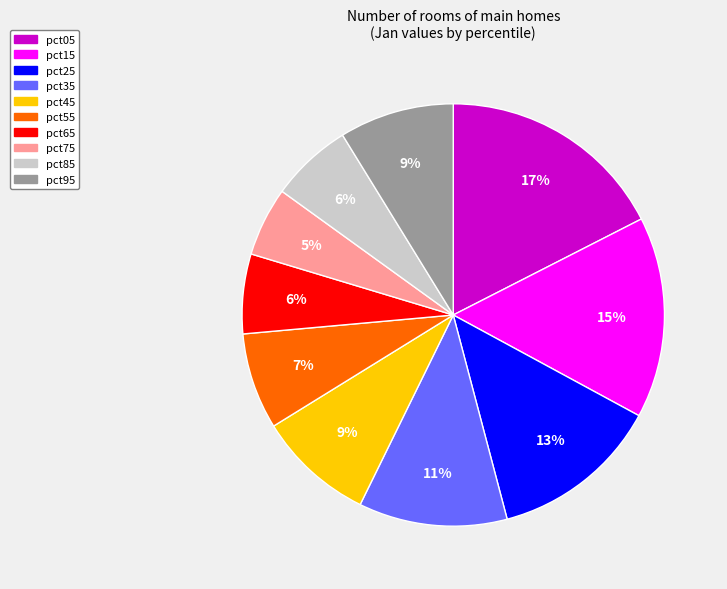

Which has a higher value, pct15 or pct65?

pct15